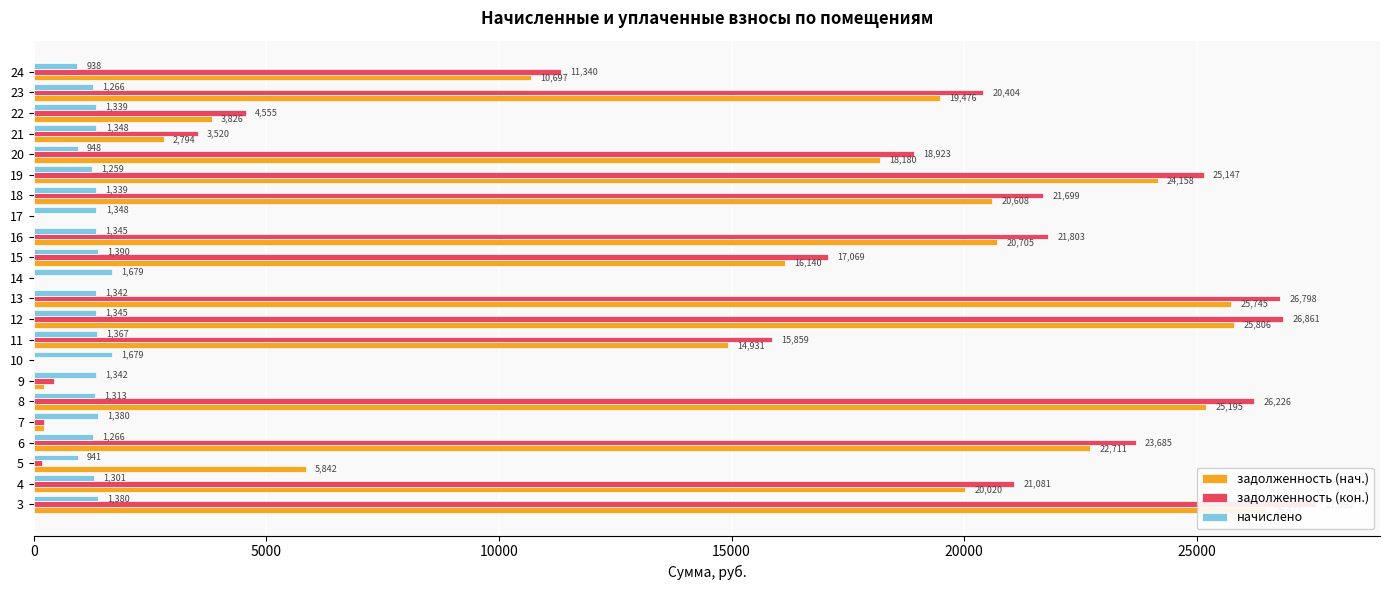

What is the highest value of the задолженность (нач.) series?

26476.6